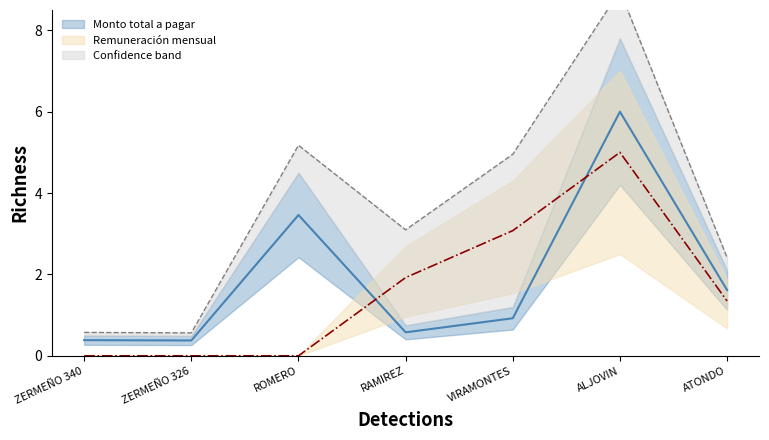

In Remuneración mensual bruta, how many points are higher than both neighbors (excluding endpoints)?

1